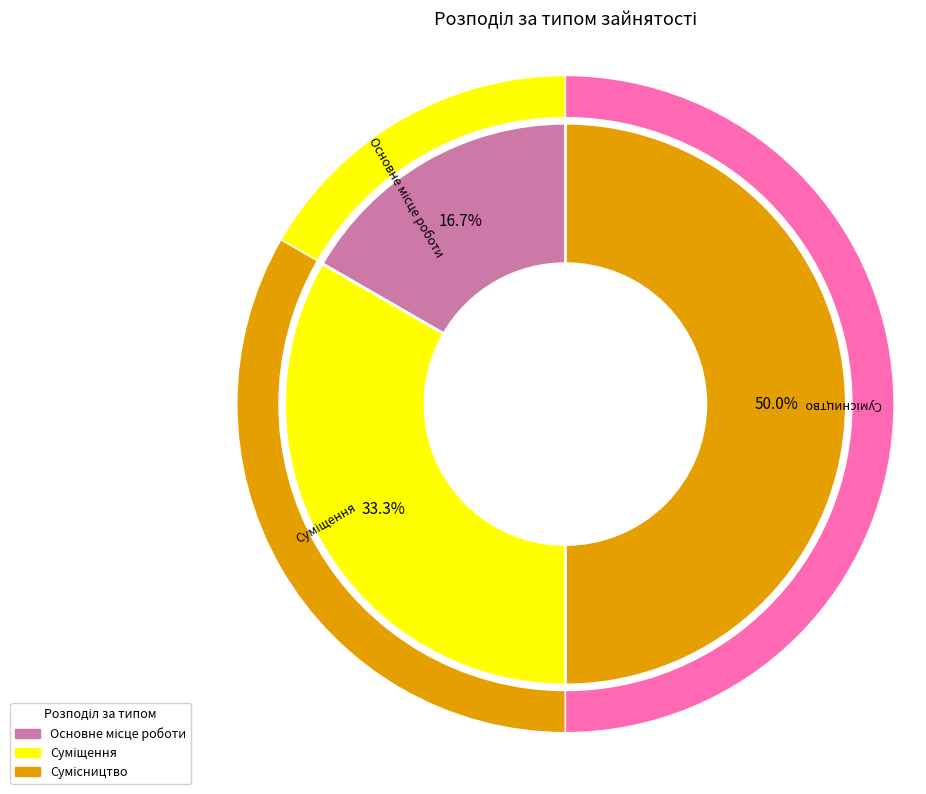

How many slices are in this pie chart?

3